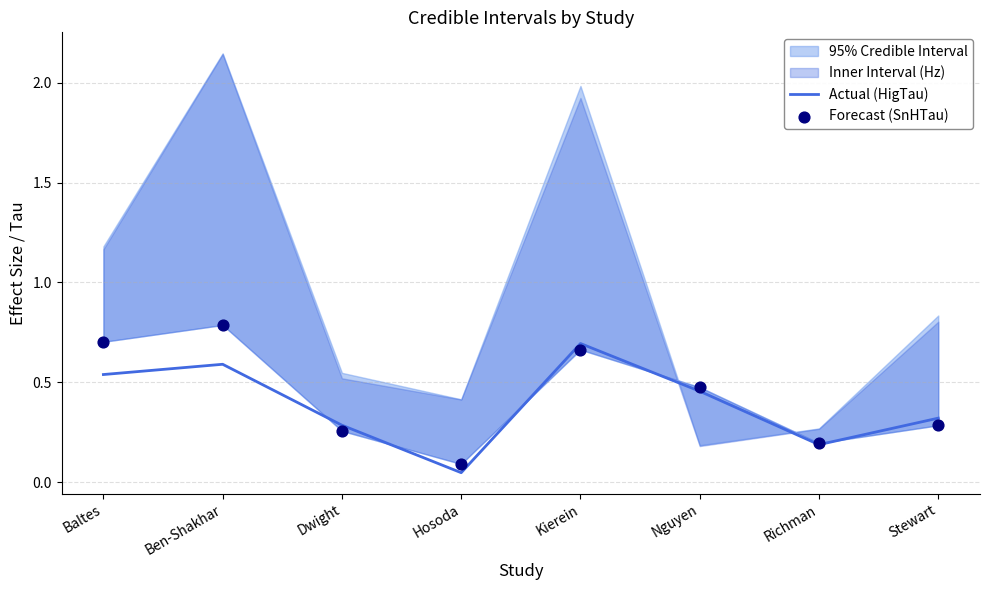

The value of Actual (HigTau) at Richman is 0.2. True or false?

True